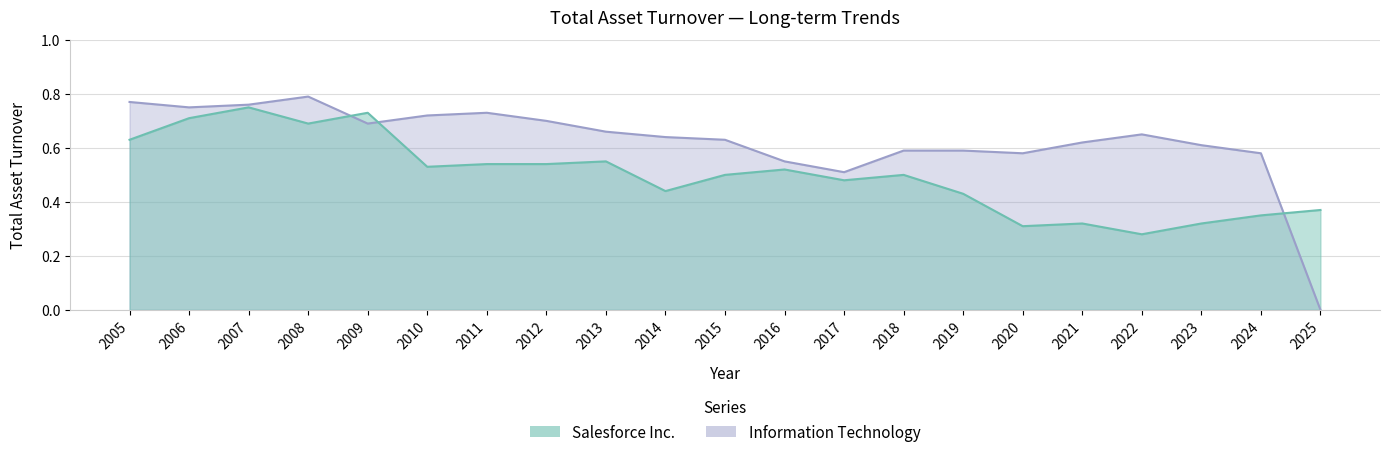

What is the difference between the highest and lowest values at 2020?

0.3